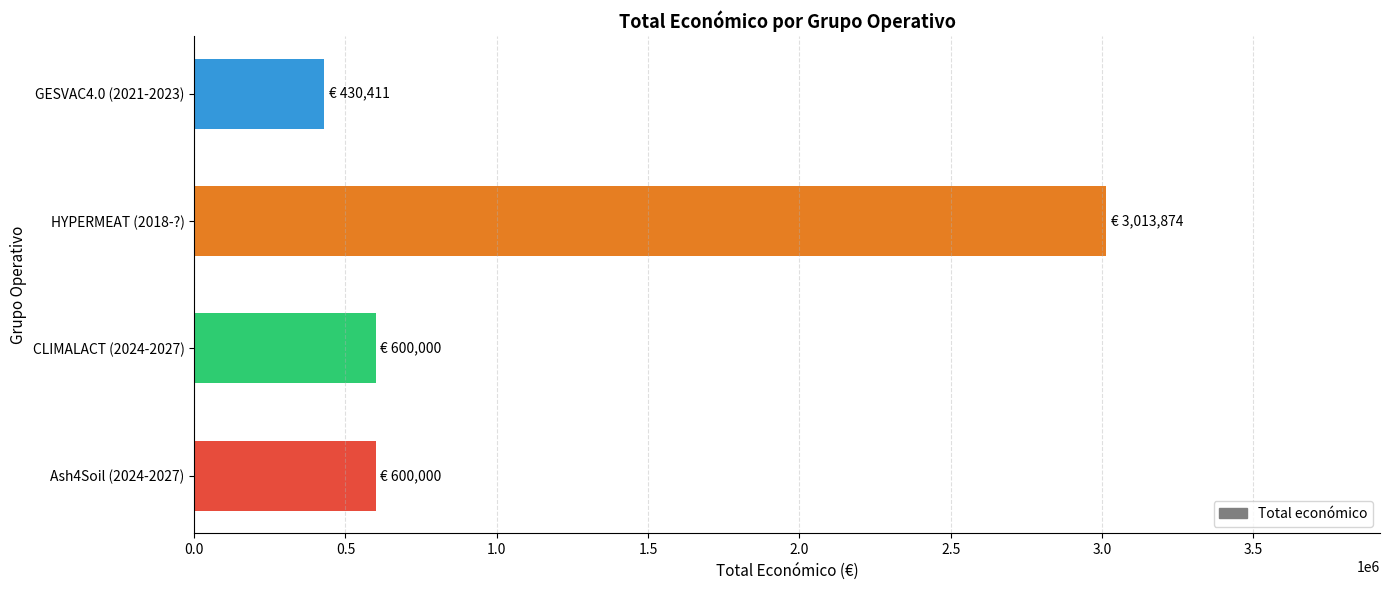

Which label corresponds to the smallest value in the chart?

GESVAC4.0 (2021-2023)